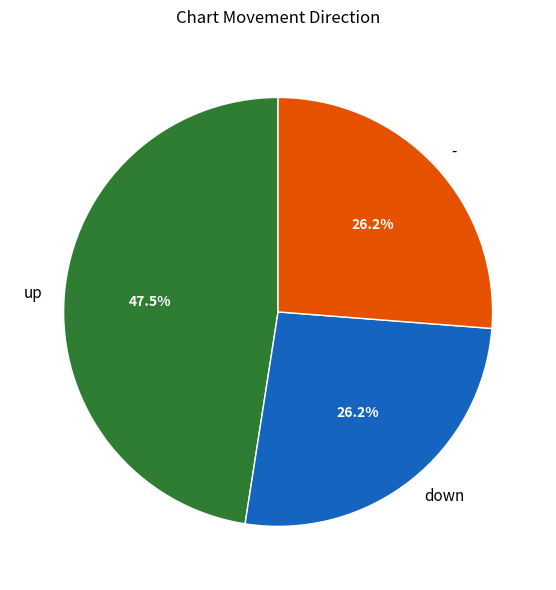

What portion of the pie excludes up?

52.5%